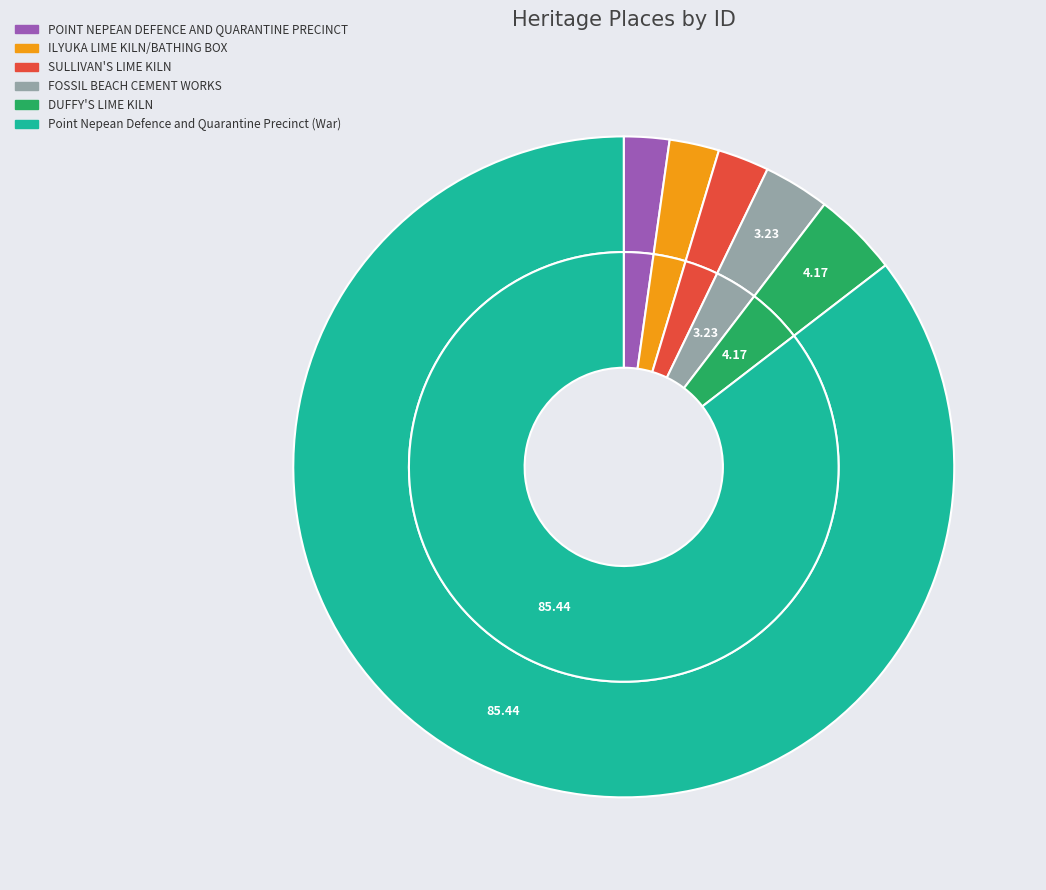

What is the smallest slice in the pie chart?

POINT NEPEAN DEFENCE AND QUARANTINE PRECINCT